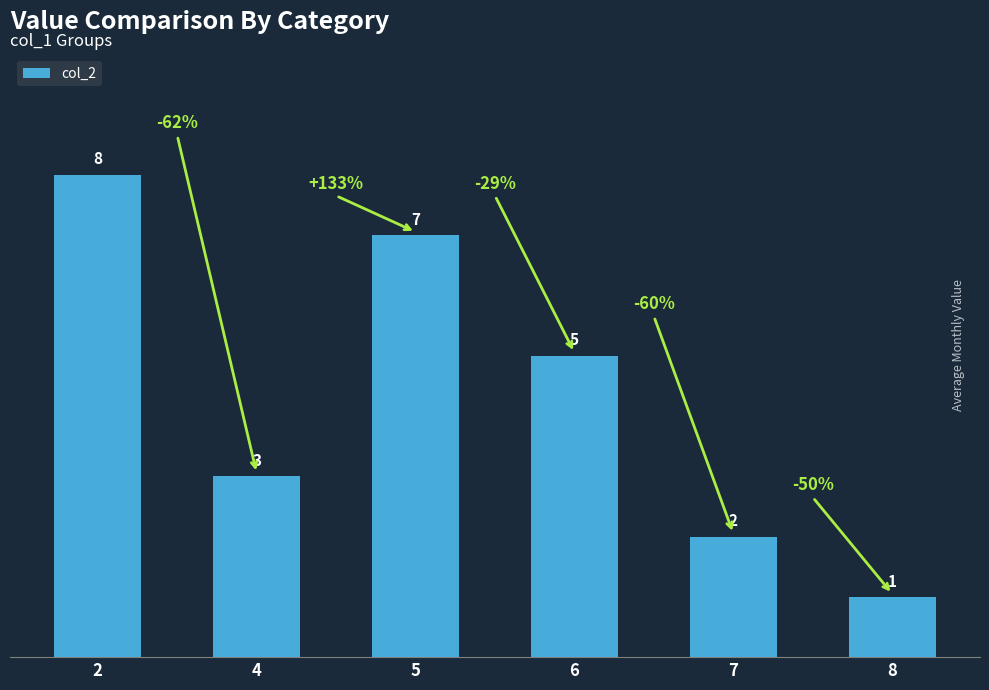

The value at 5 is 4. True or false?

False